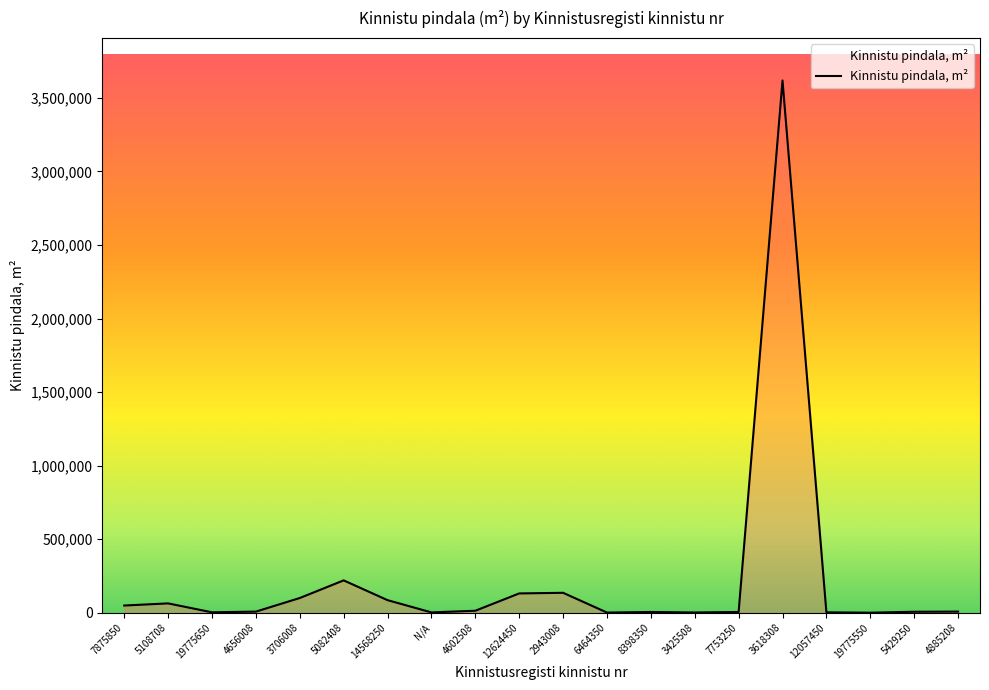

How many series are shown in this chart?

1